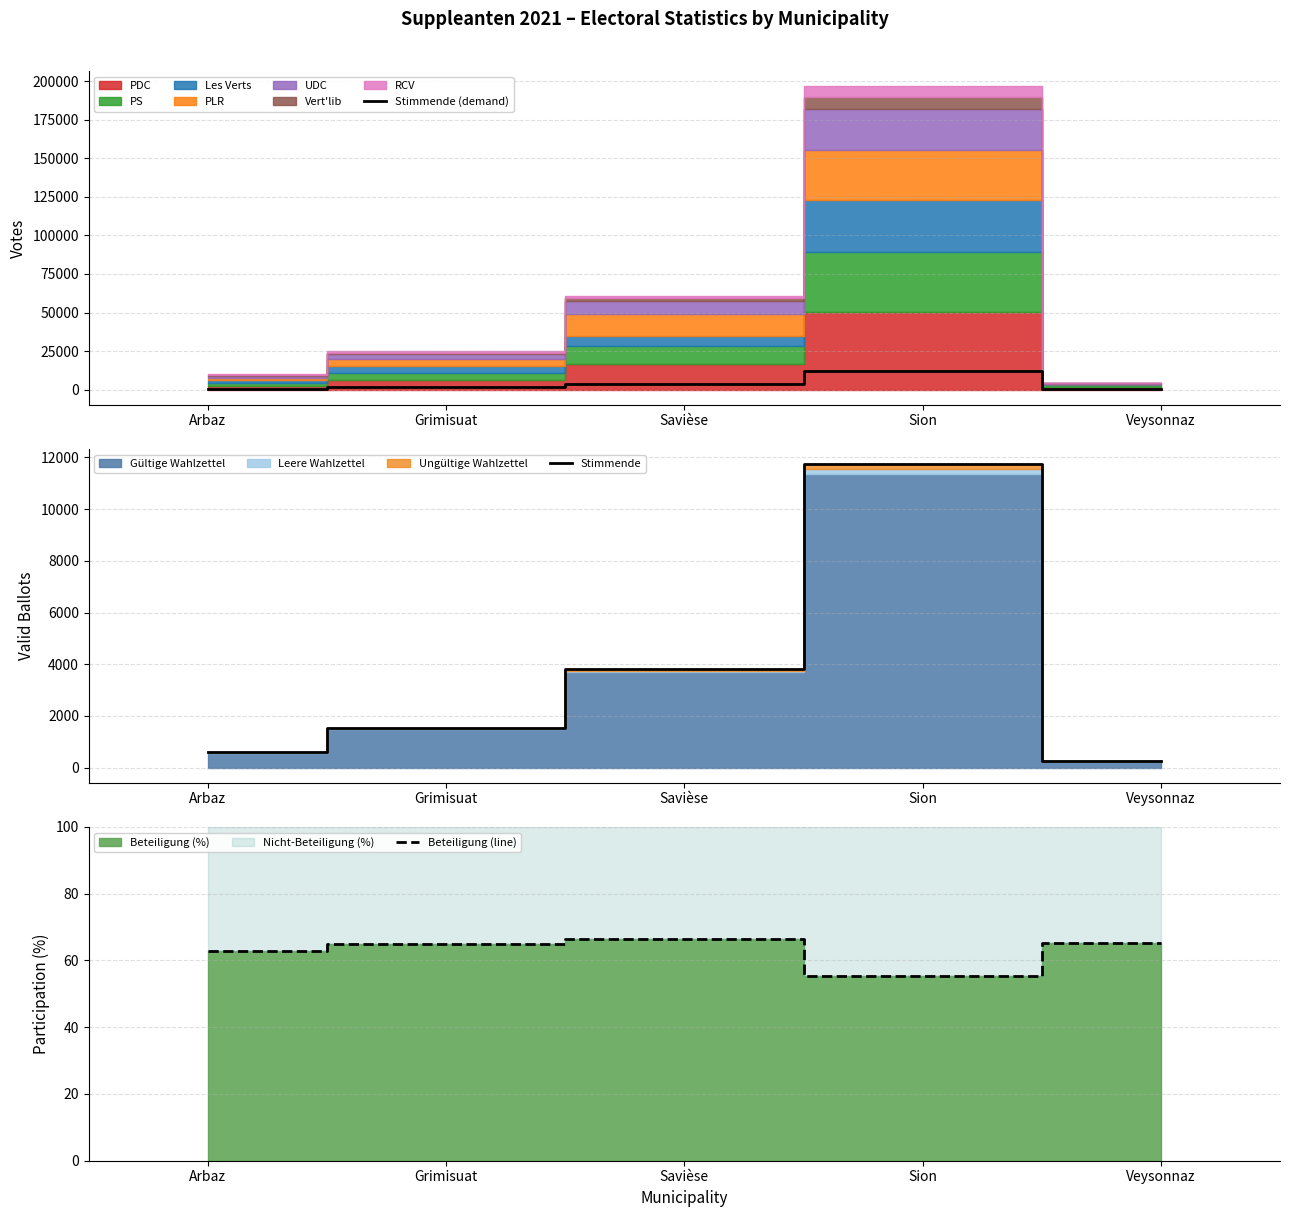

True or false: Beteiligung (line) and Stimmende (demand) cross at least once.

False